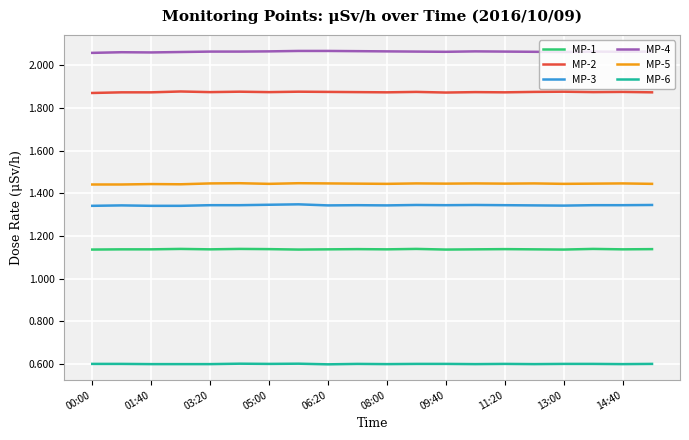

What is the minimum value shown in the chart?

0.6